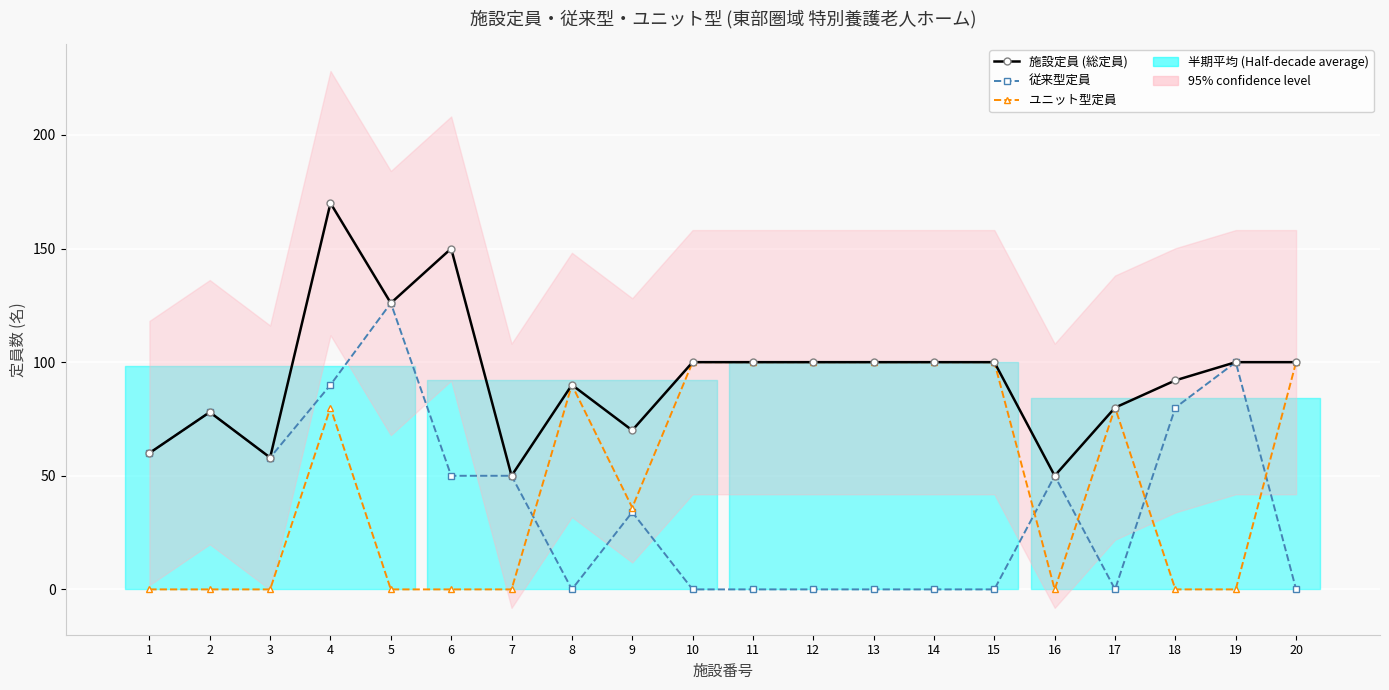

What is the spread (max minus min) of values at 16?

50